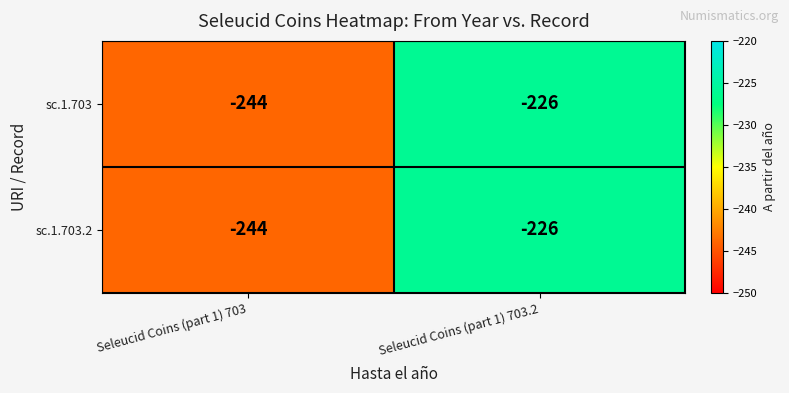

What is the total value across all series at Seleucid Coins (part 1) 703?

-488